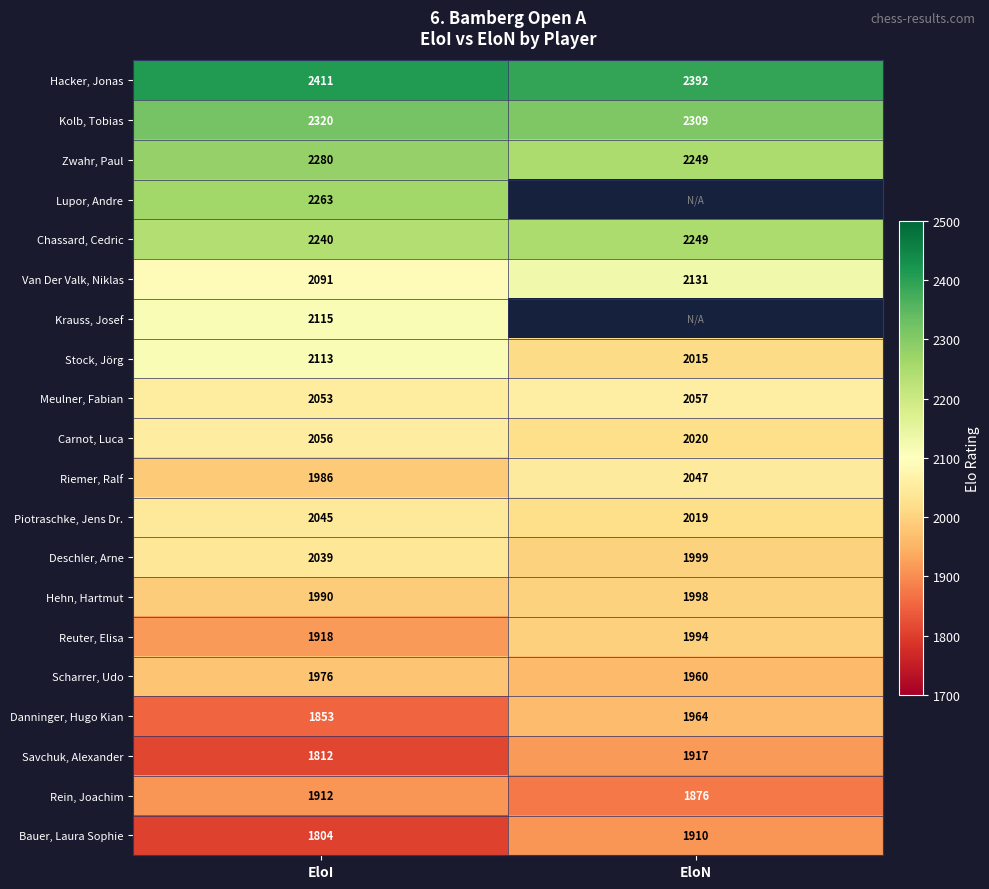

Is the value of Krauss, Josef at EloI greater than the value of Scharrer, Udo at EloI?

Yes